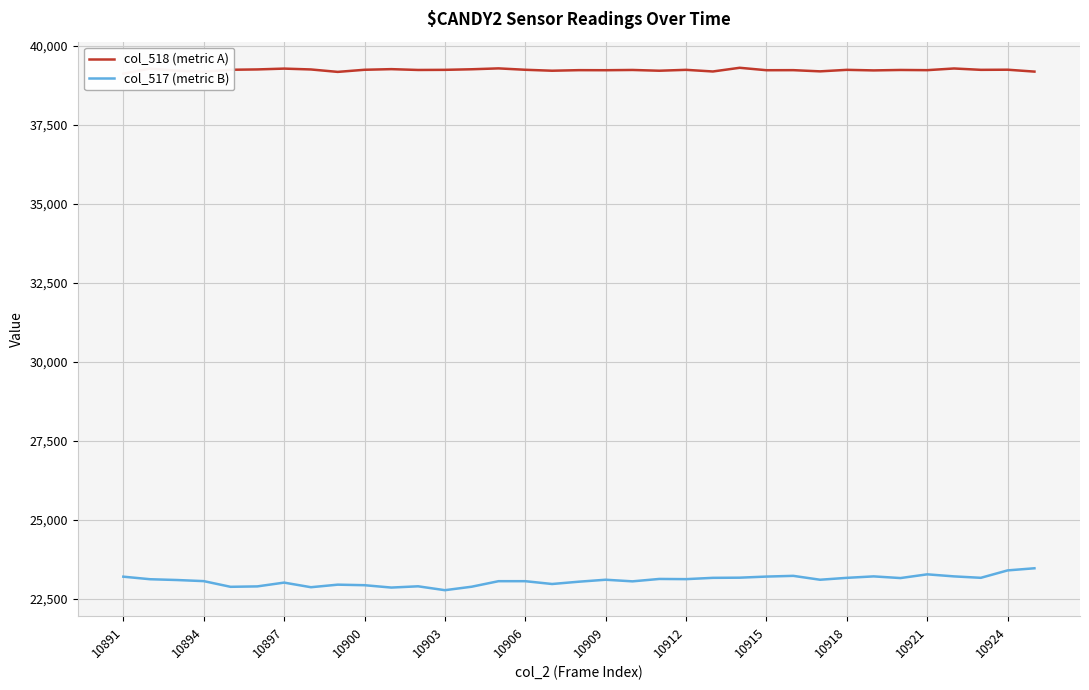

The value of col_517 (metric B) at 10900 is 36513. True or false?

False